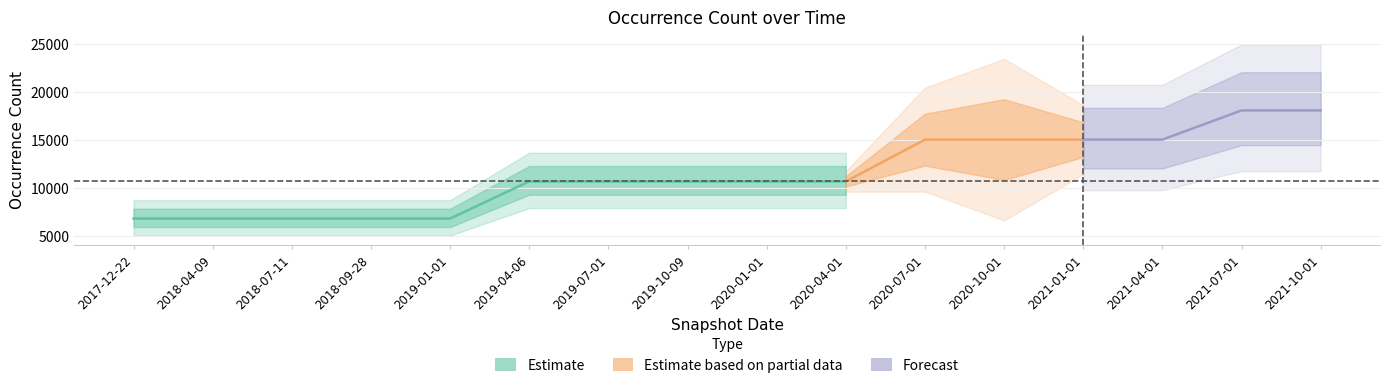

Does the chart have visible grid lines?

Yes